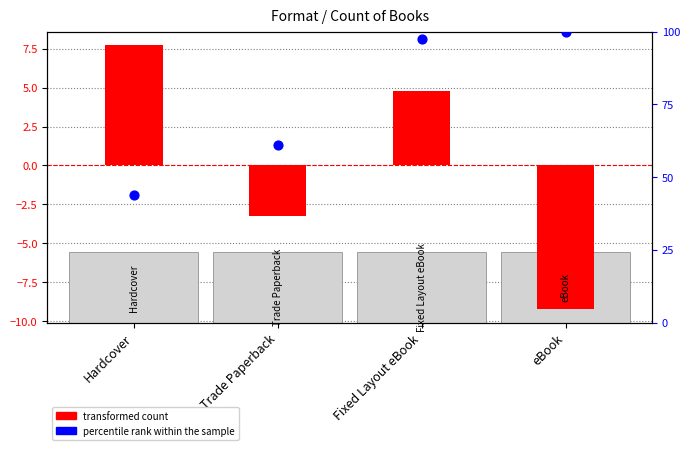

Which series has the largest total across all categories?

percentile rank within the sample